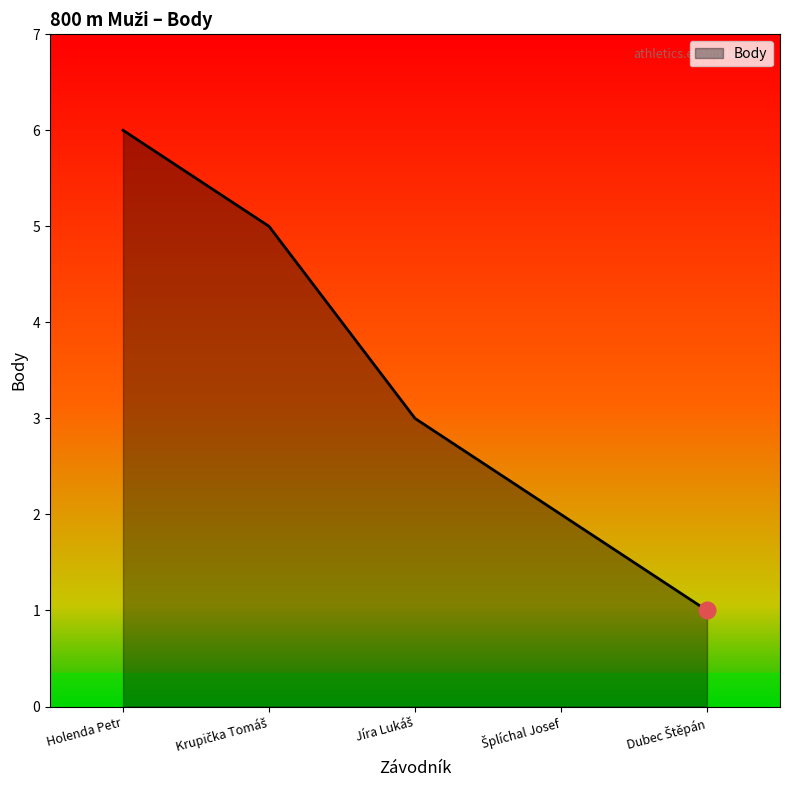

Which category has the highest value across all series?

Holenda Petr